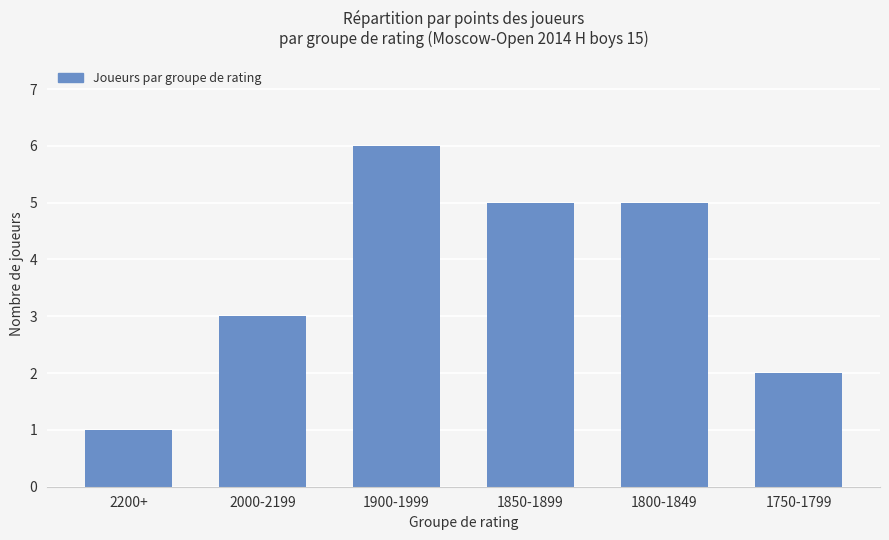

What is the ratio of the value at 1850-1899 to the value at 2000-2199?

1.7